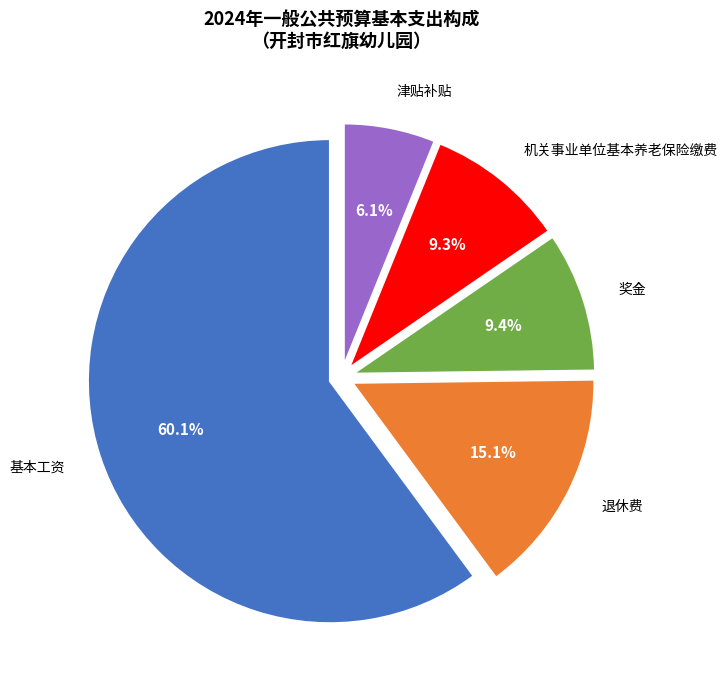

How many slices are in this pie chart?

5